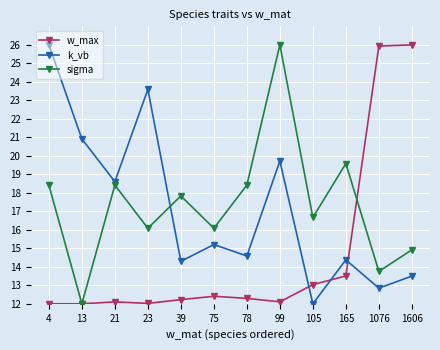

How many data points does each series have?

12